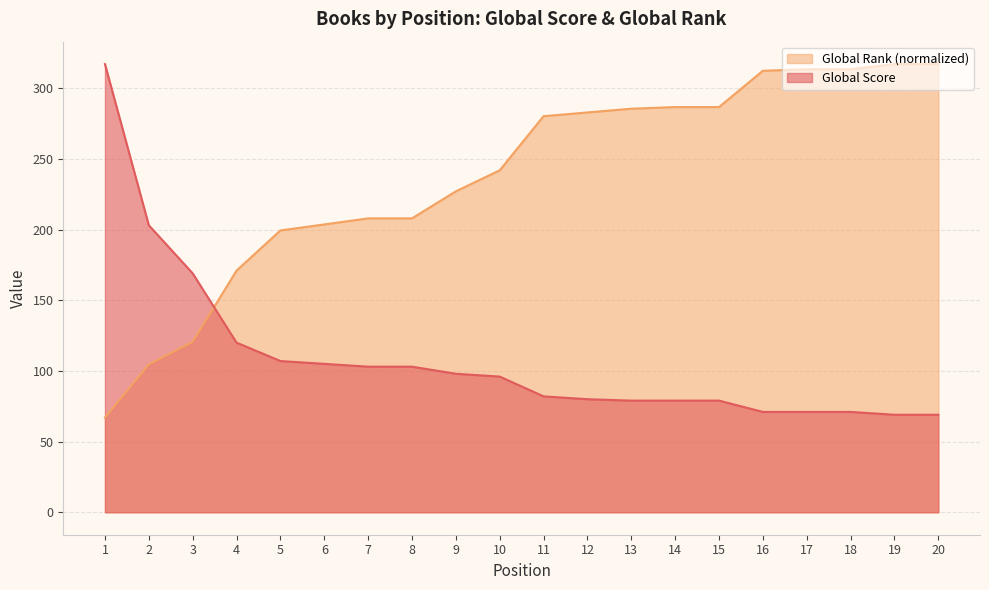

Where do Global Score and Global Rank (scaled) first cross each other?

3 and 4